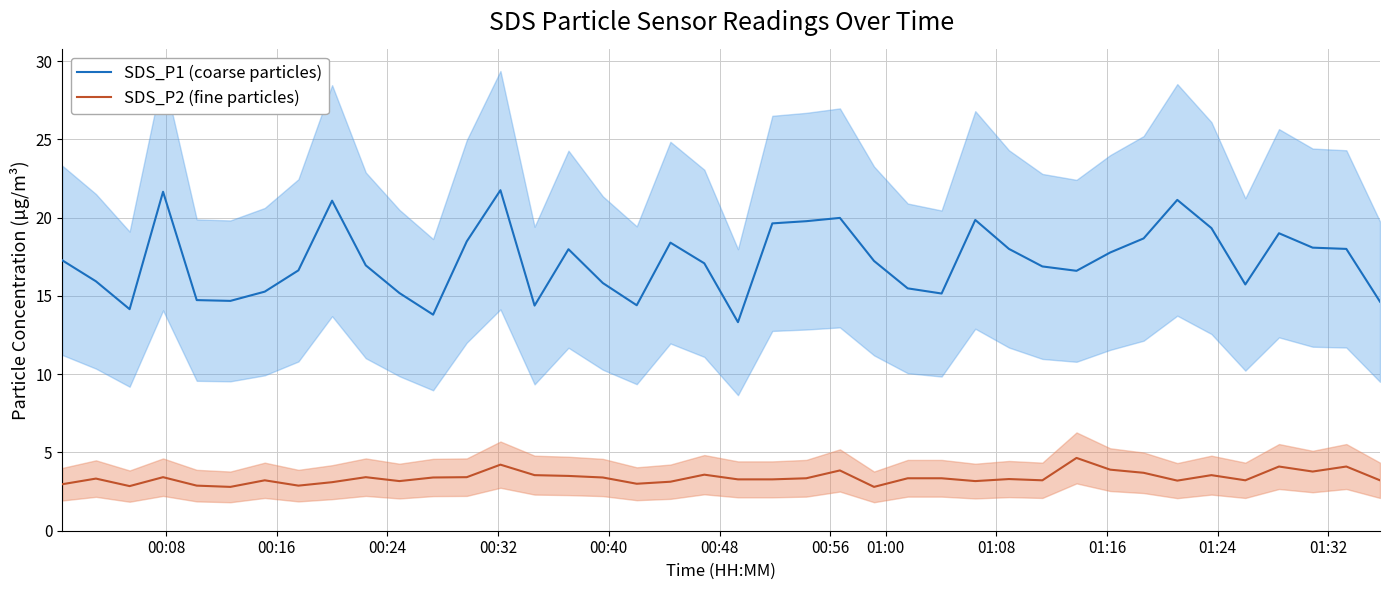

True or false: SDS_P2 (fine particles) and SDS_P1 (coarse particles) cross at least once.

False